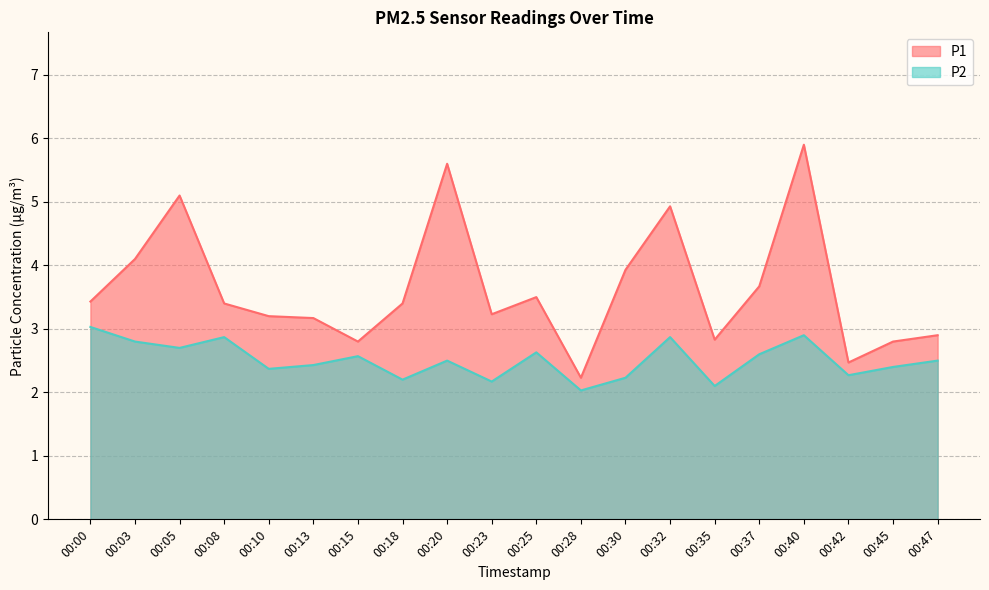

Rank the series at 00:45 from lowest to highest value.

P2, P1